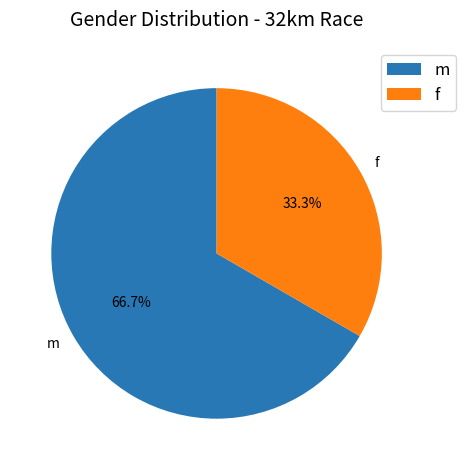

Combined, do f and m account for over 50%?

Yes